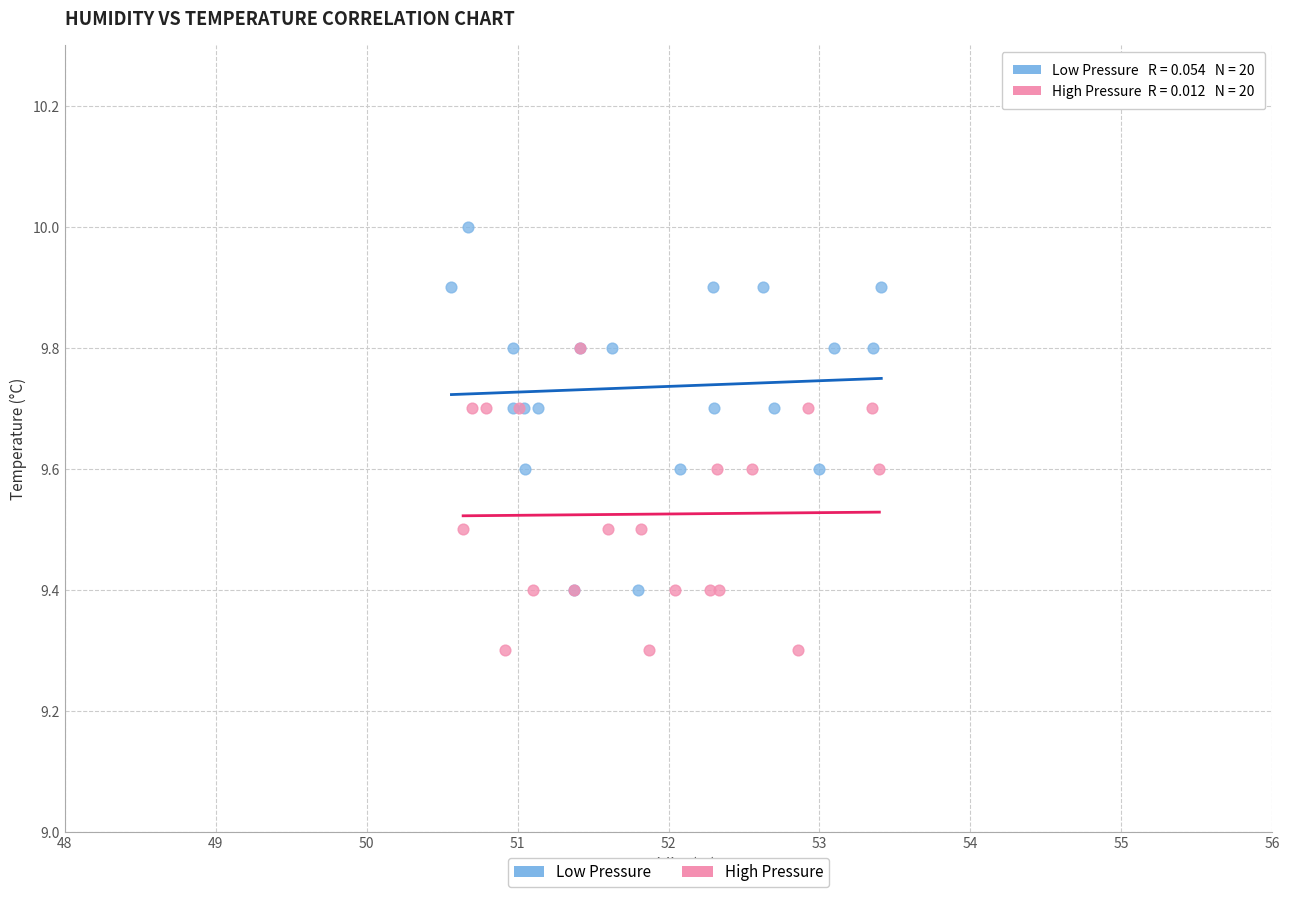

Which series contains the highest Y value?

Low Pressure